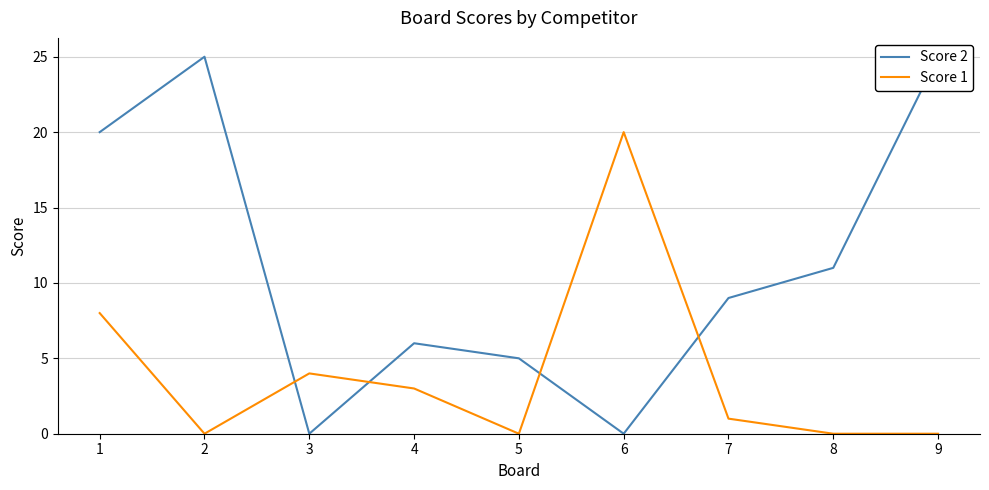

What value does the Score 2 series have at 8, to the nearest 5?

10